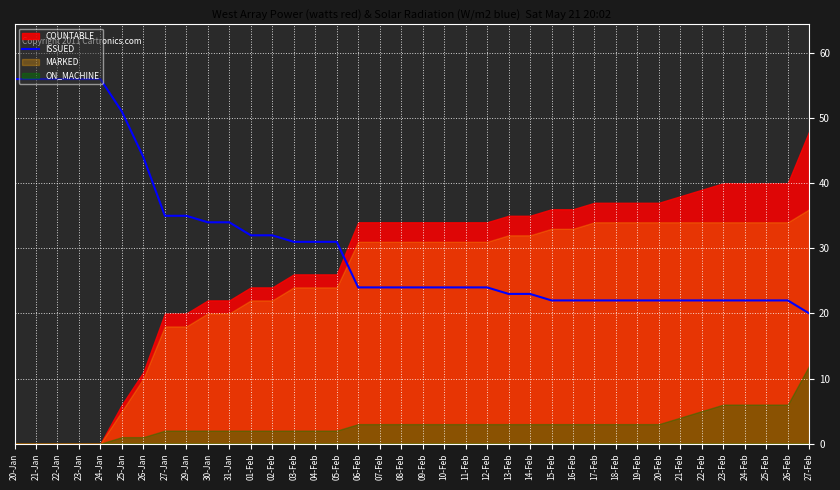

What is the maximum value shown in the chart?

56